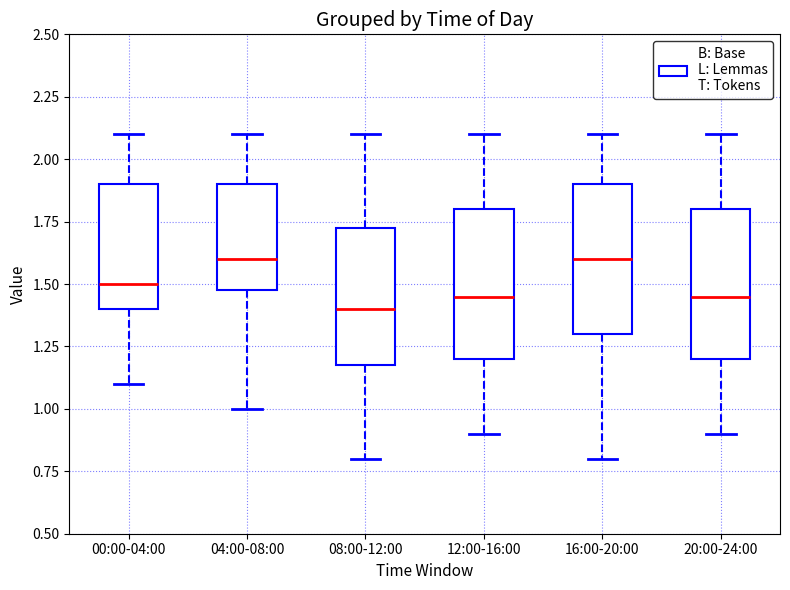

Reading left to right, read every box against the y-axis: the position of its median line, the range the box covers, and the ends of its whiskers. The values are not printed on the chart, so give them approximately, as read against the axis.

00:00-04:00: median 1.50, box 1.40 to 1.90, whiskers 1.10 to 2.10
04:00-08:00: median 1.60, box 1.50 to 1.90, whiskers 1.00 to 2.10
08:00-12:00: median 1.40, box 1.20 to 1.75, whiskers 0.80 to 2.10
12:00-16:00: median 1.45, box 1.20 to 1.80, whiskers 0.90 to 2.10
16:00-20:00: median 1.60, box 1.30 to 1.90, whiskers 0.80 to 2.10
20:00-24:00: median 1.45, box 1.20 to 1.80, whiskers 0.90 to 2.10